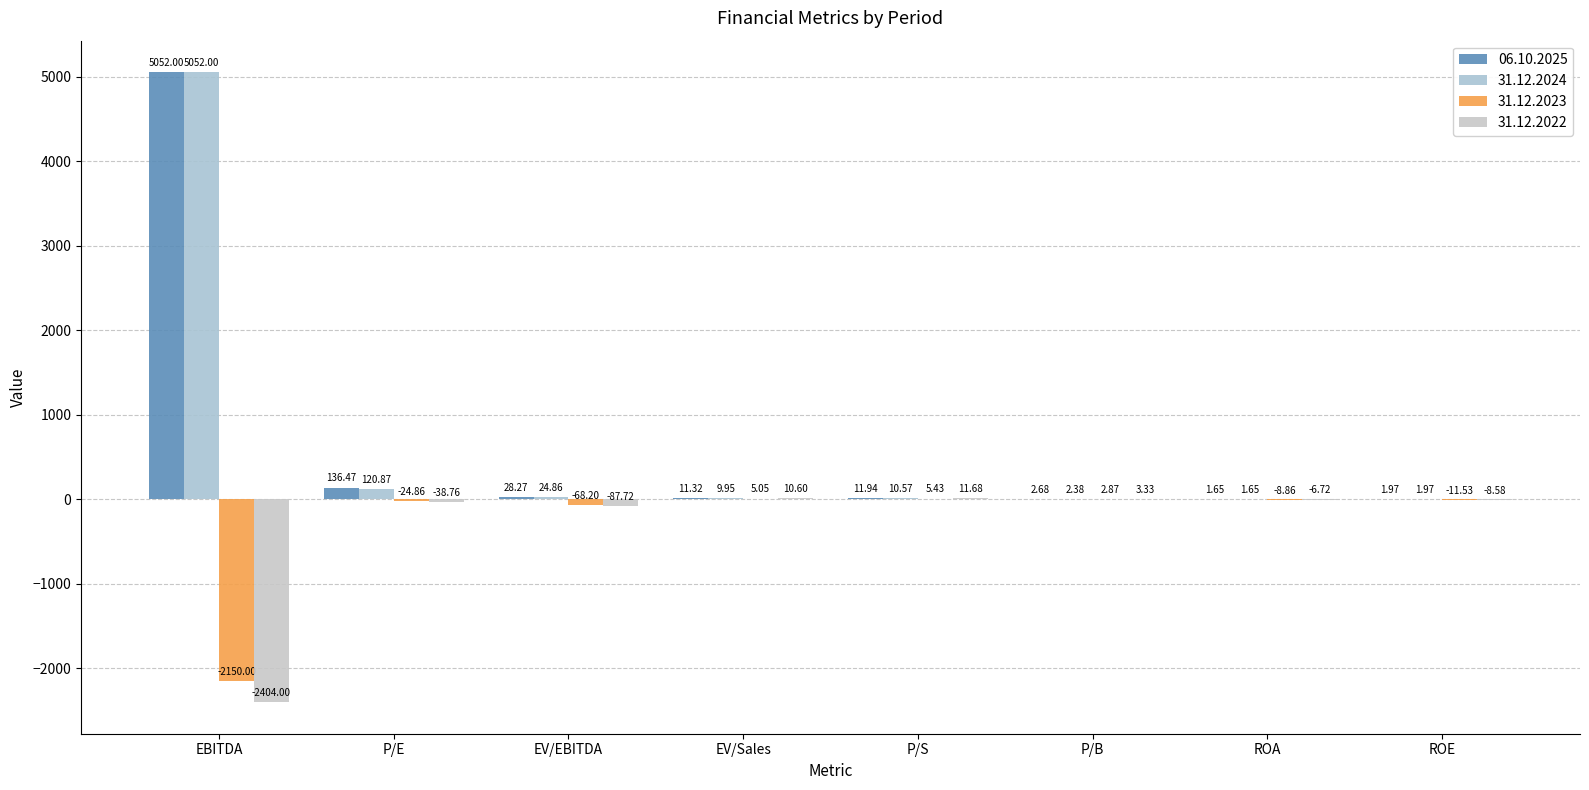

Rank the categories by 31.12.2022 value from lowest to highest.

EBITDA, EV/EBITDA, P/E, ROE, ROA, P/B, EV/Sales, P/S